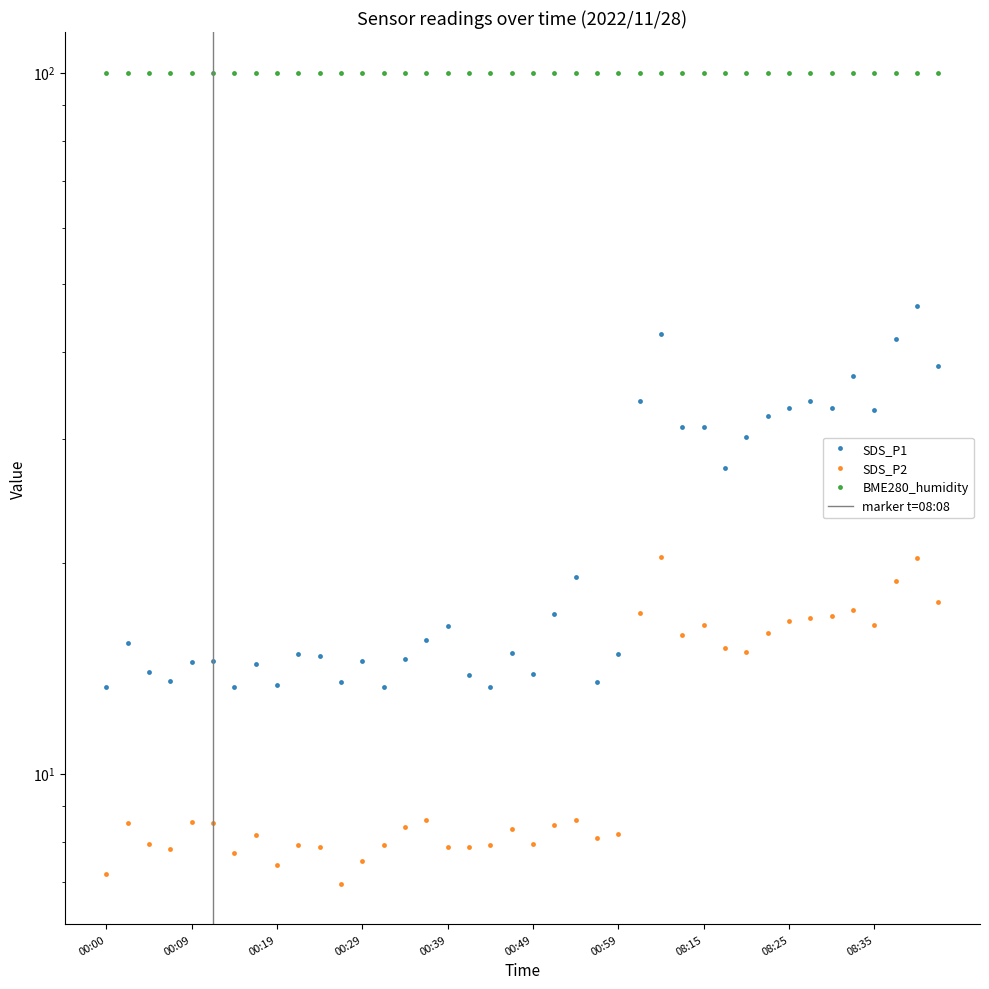

At which label does SDS_P2 reach its minimum?

00:27